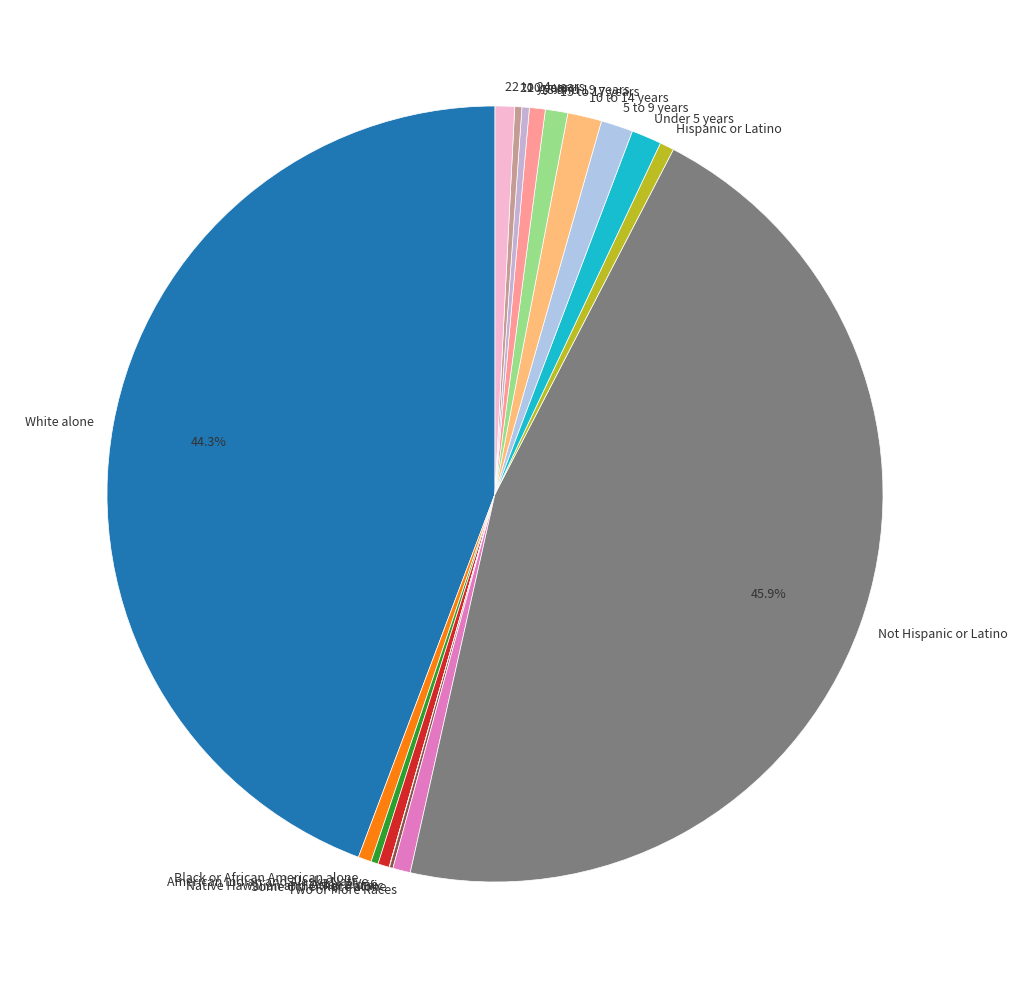

What is the ratio of the value at Not Hispanic or Latino to the value at American Indian and Alaska Native?

153.1